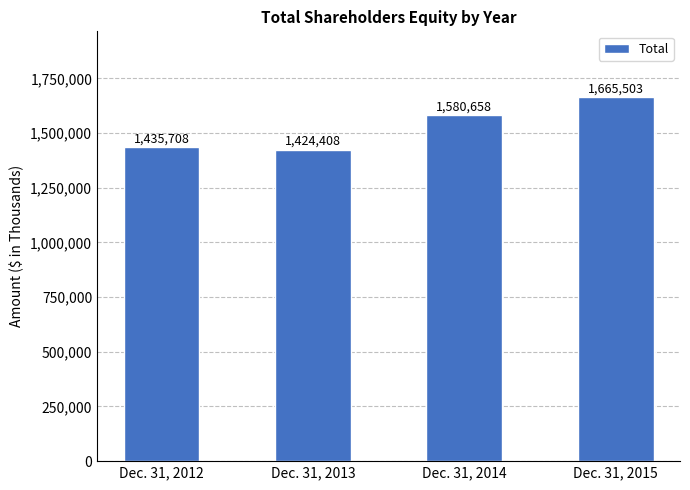

Reading left to right, transcribe all the data shown in this chart.

Dec. 31, 2012=1435708	Dec. 31, 2013=1424408	Dec. 31, 2014=1580658	Dec. 31, 2015=1665503